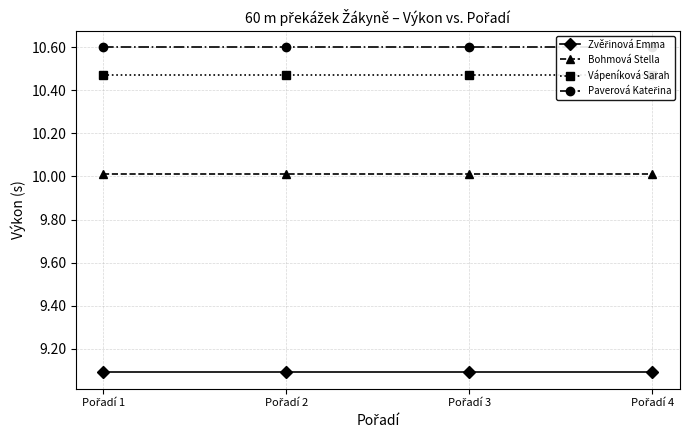

True or false: Vápeníková Sarah and Zvěřinová Emma cross at least once.

False